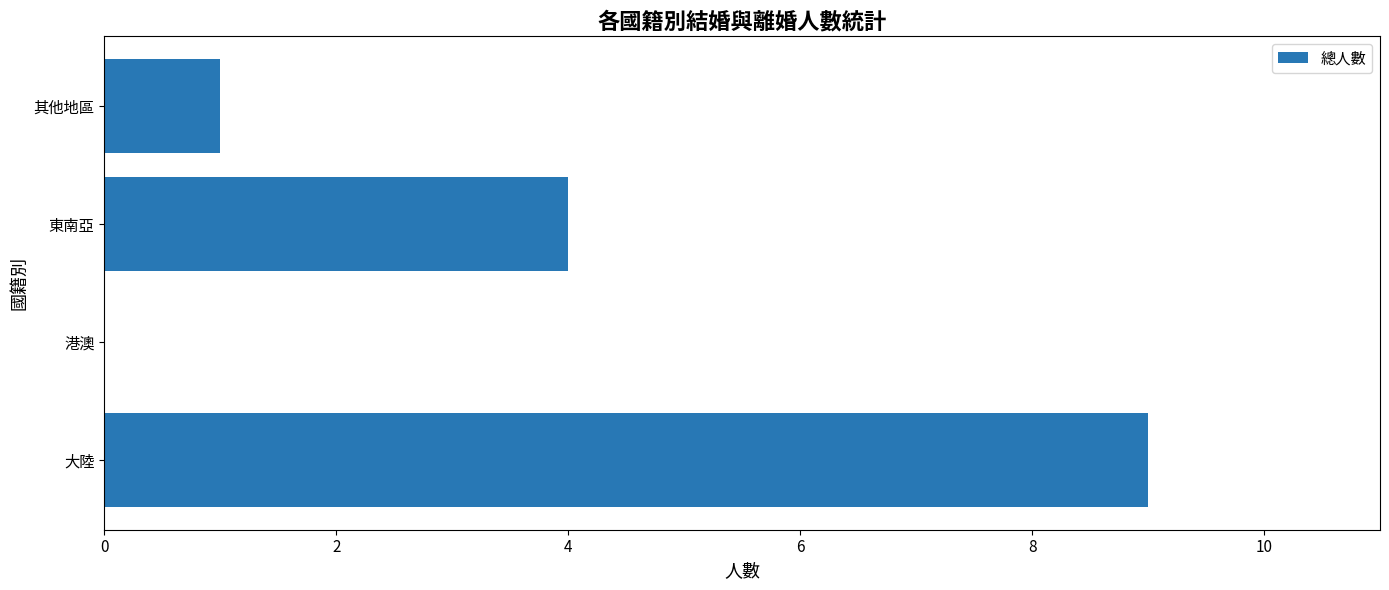

Reading bottom to top, transcribe all the data shown in this chart.

大陸=9	港澳=0	東南亞=4	其他地區=1